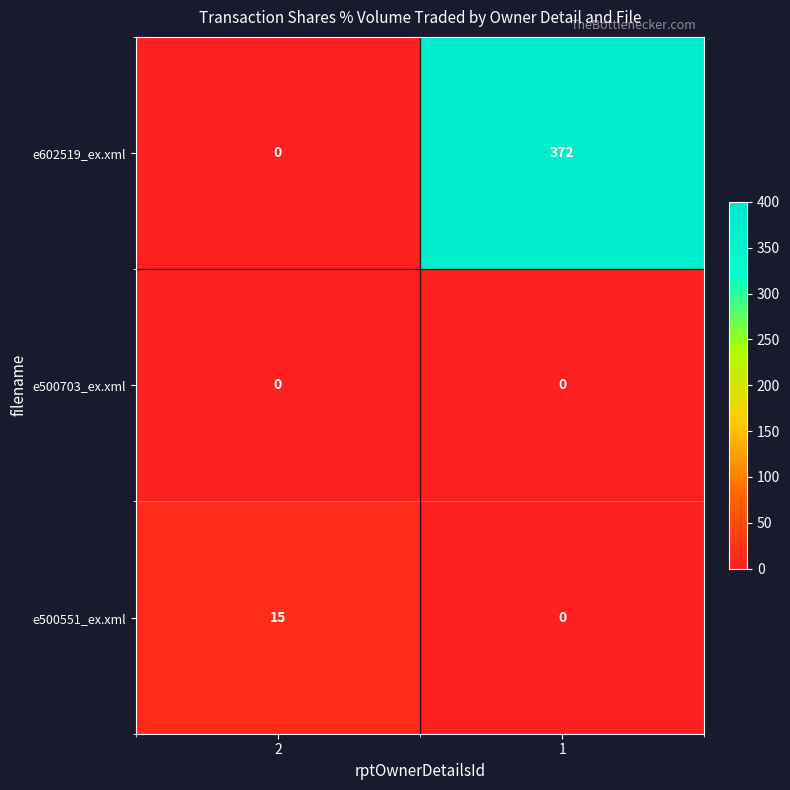

What is the difference between the highest and lowest values at 2?

15